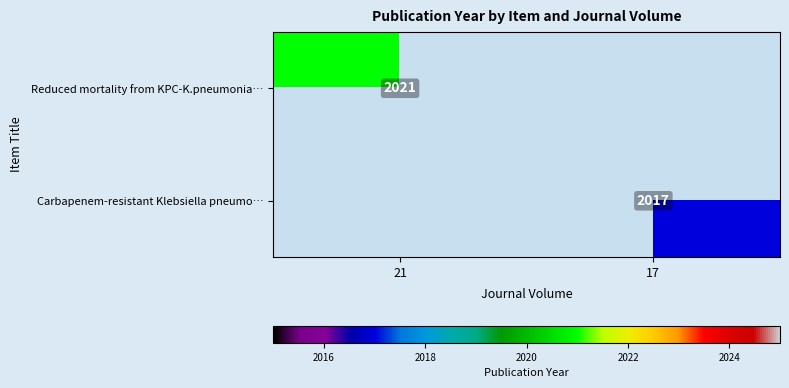

What is the maximum value shown in the chart?

2021.0